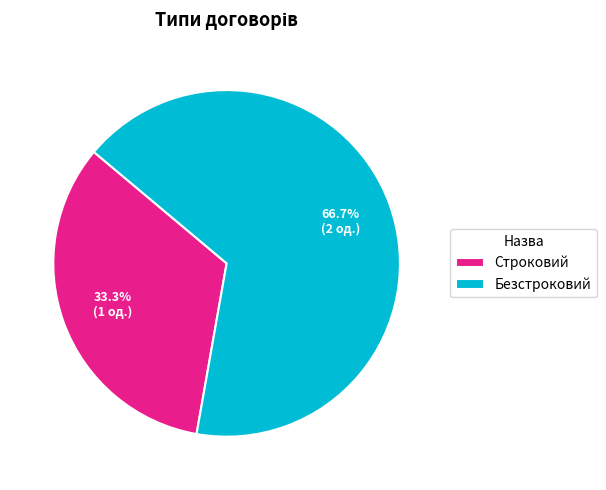

What percentage is the Безстроковий slice, to the nearest percent?

67%